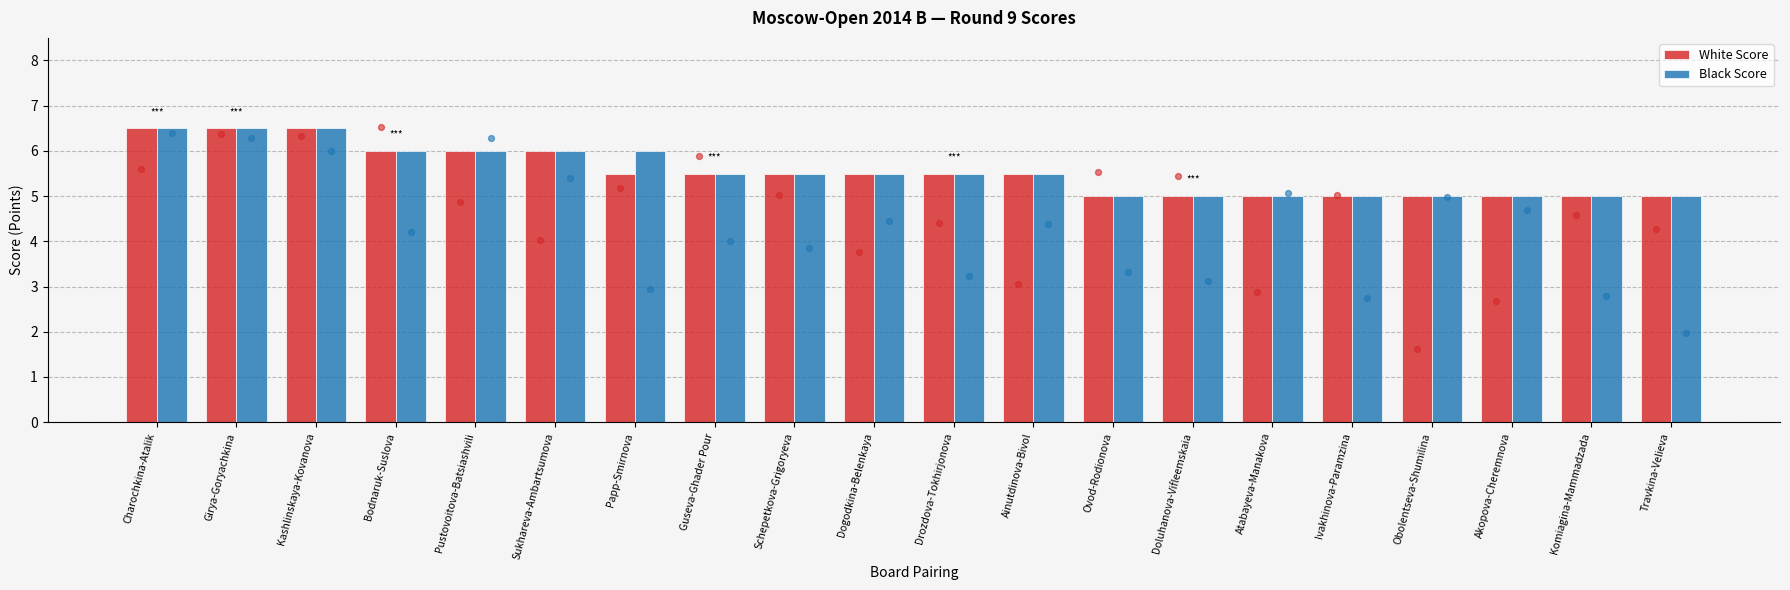

Which series has the widest spread of Y values?

White Score